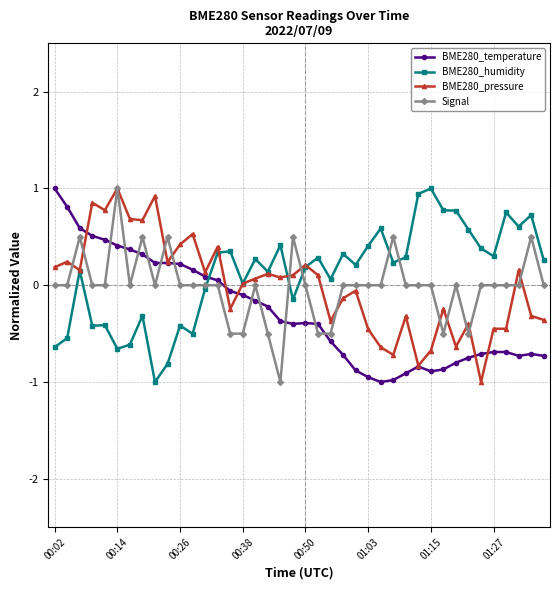

Which series ends up on top after the final intersection of Signal and BME280_temperature?

Signal